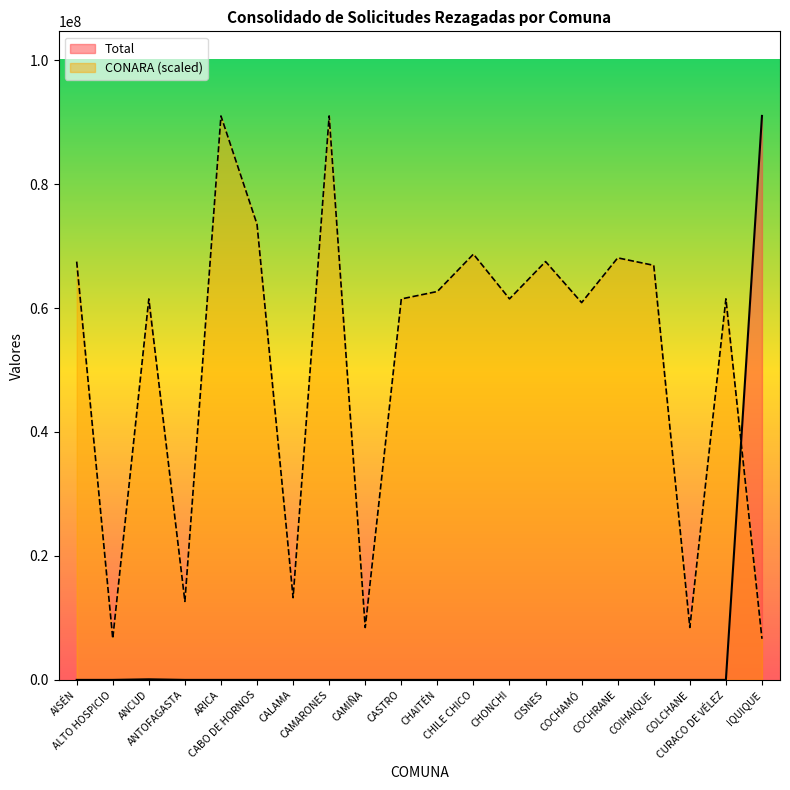

Which category has the lowest value across all series?

AISÉN